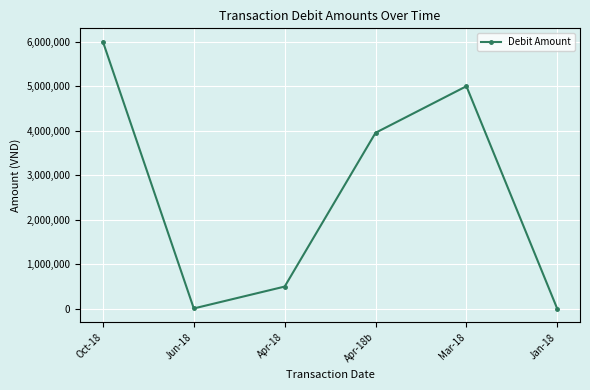

How many values are below 3956000?

3